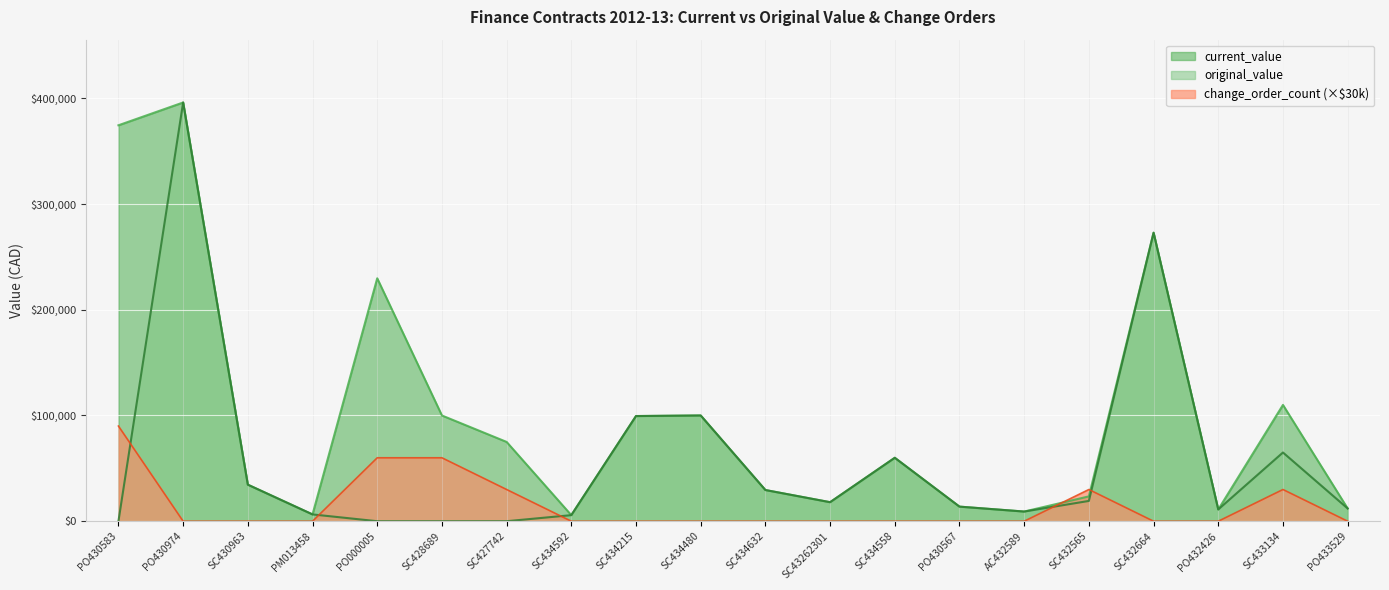

What is the label of the 15th point from the right?

SC428689